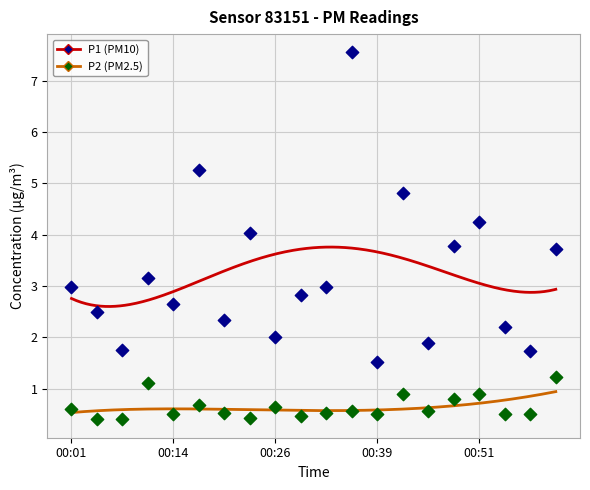

Which series contains the lowest Y value?

P2 (PM2.5)